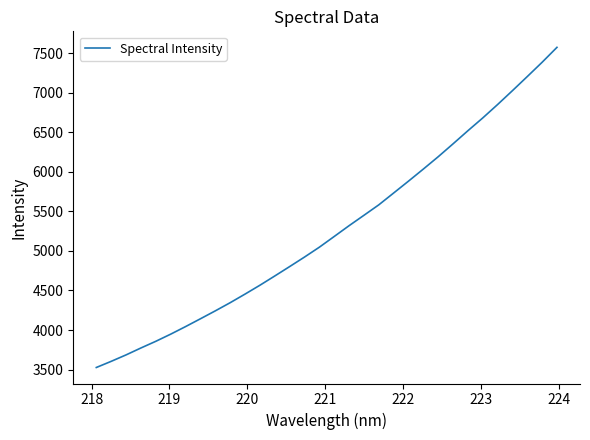

How many values are below 5182?

16